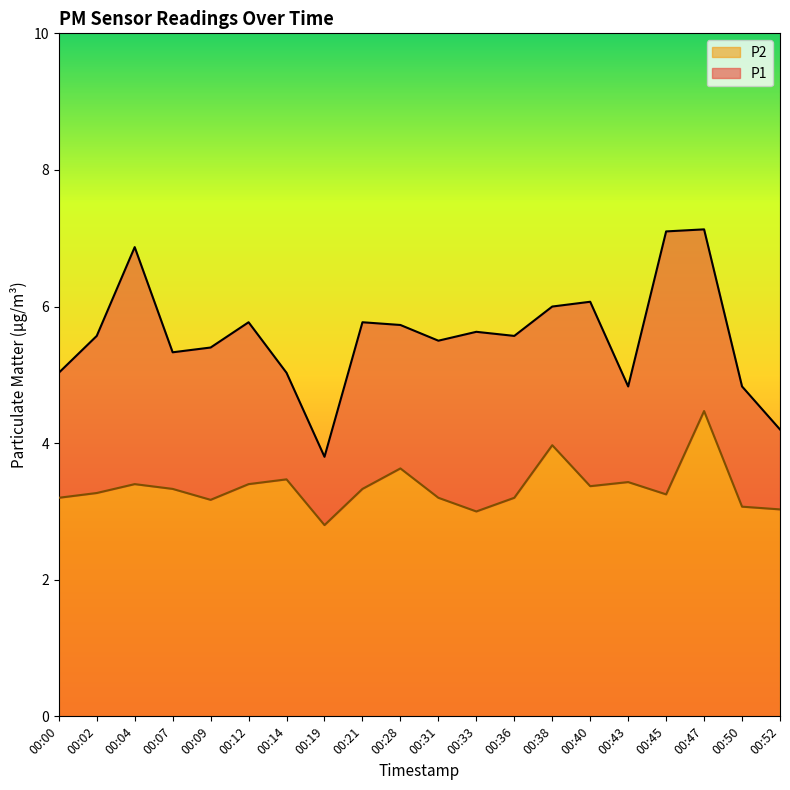

Between 00:19 and 00:52, which series saw the biggest shift?

P1